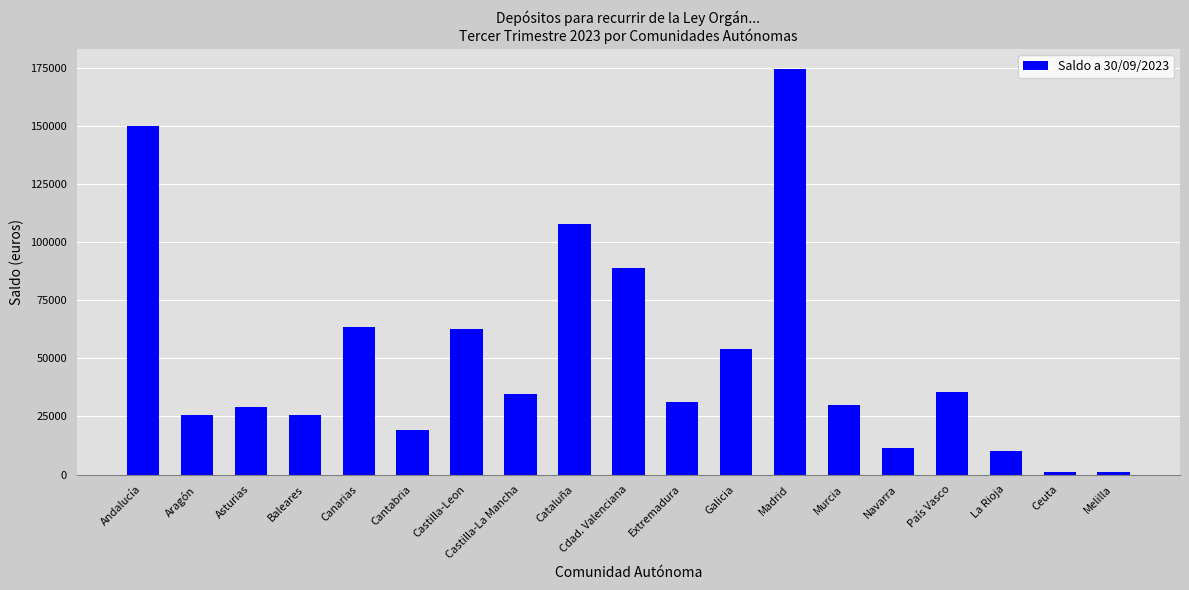

Approximately how many times larger is the value at País Vasco compared to Melilla?

36.4